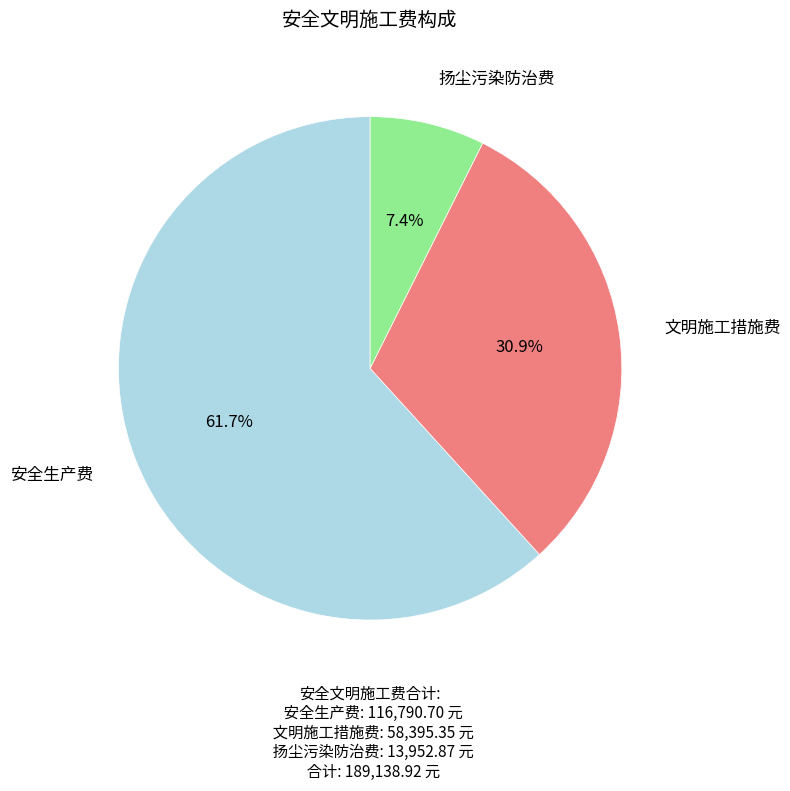

Does any single category account for the majority?

Yes